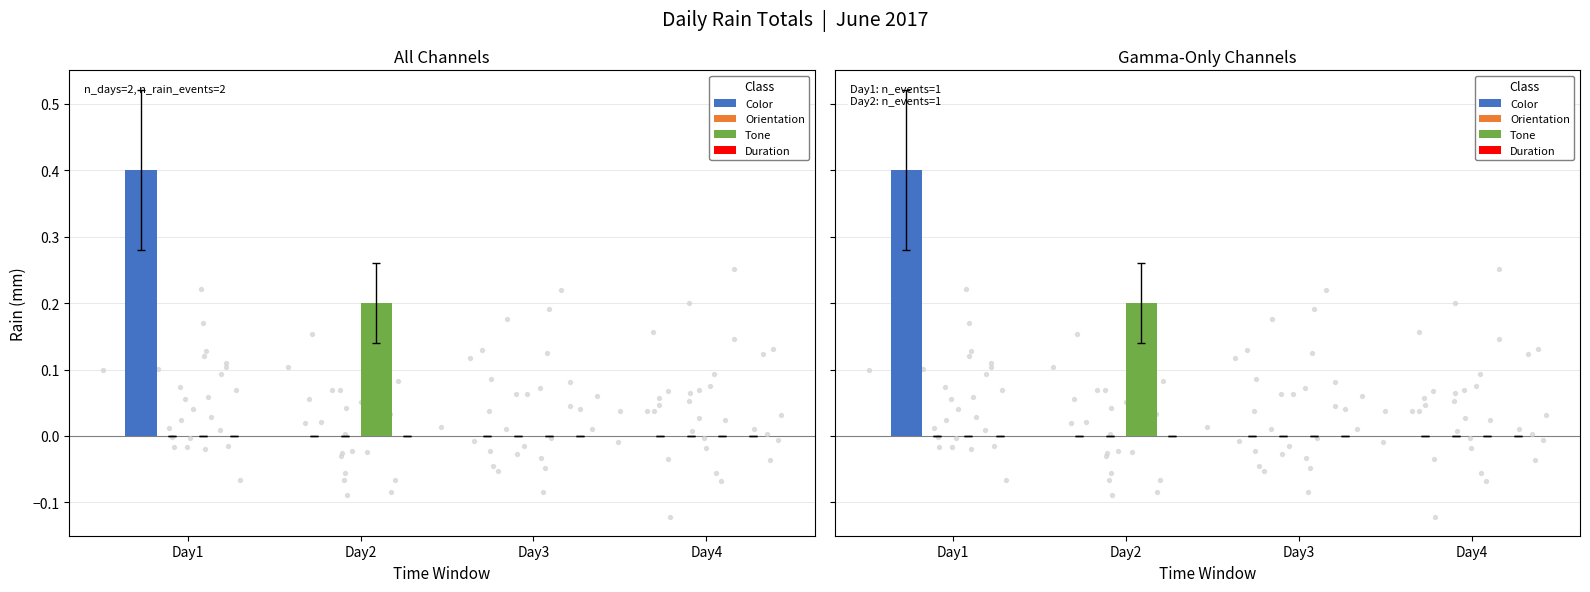

Which series contains the lowest Y value?

Color